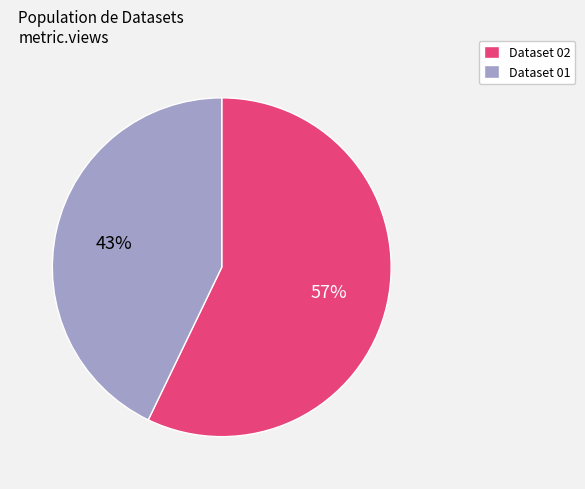

Which category has the biggest portion of the pie?

Dataset 02